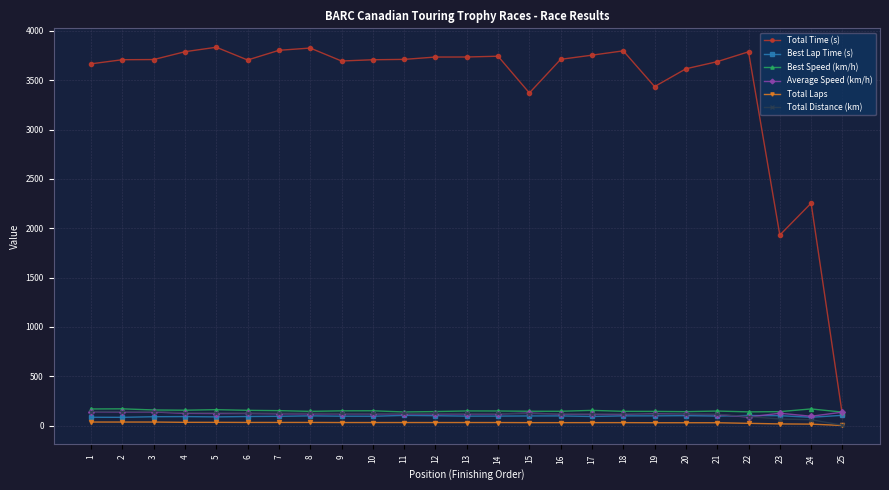

Is the value of Best Speed (km/h) at 11 greater than the value of Total Laps at 23?

Yes